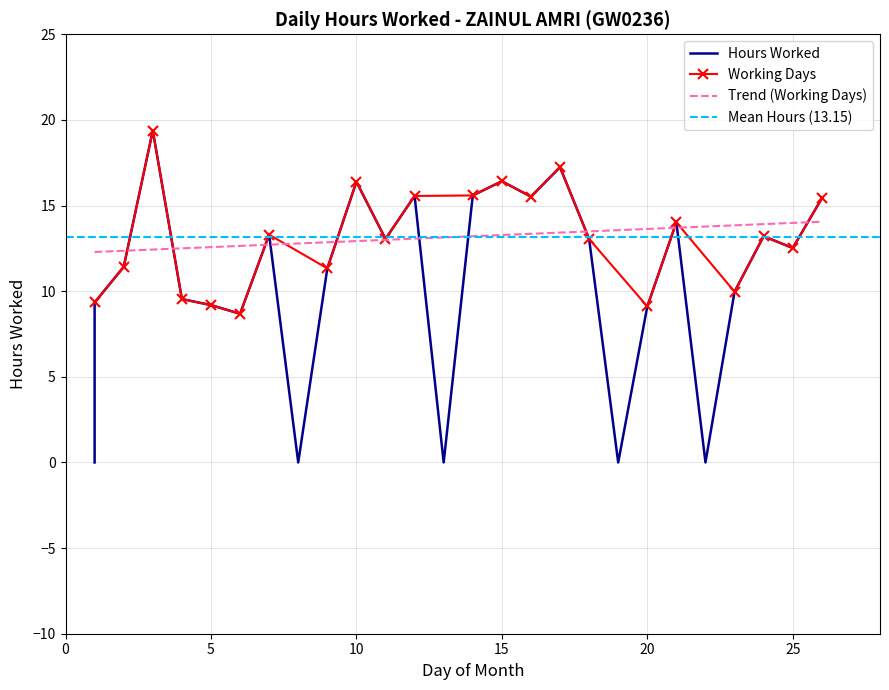

What is the greatest value displayed?

19.4